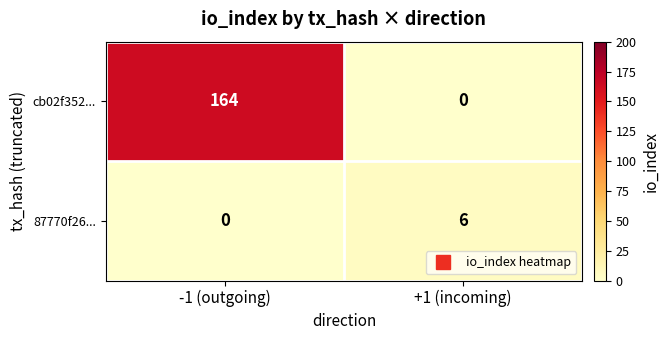

Which category has the highest value in the cb02f352... series?

-1 (outgoing)